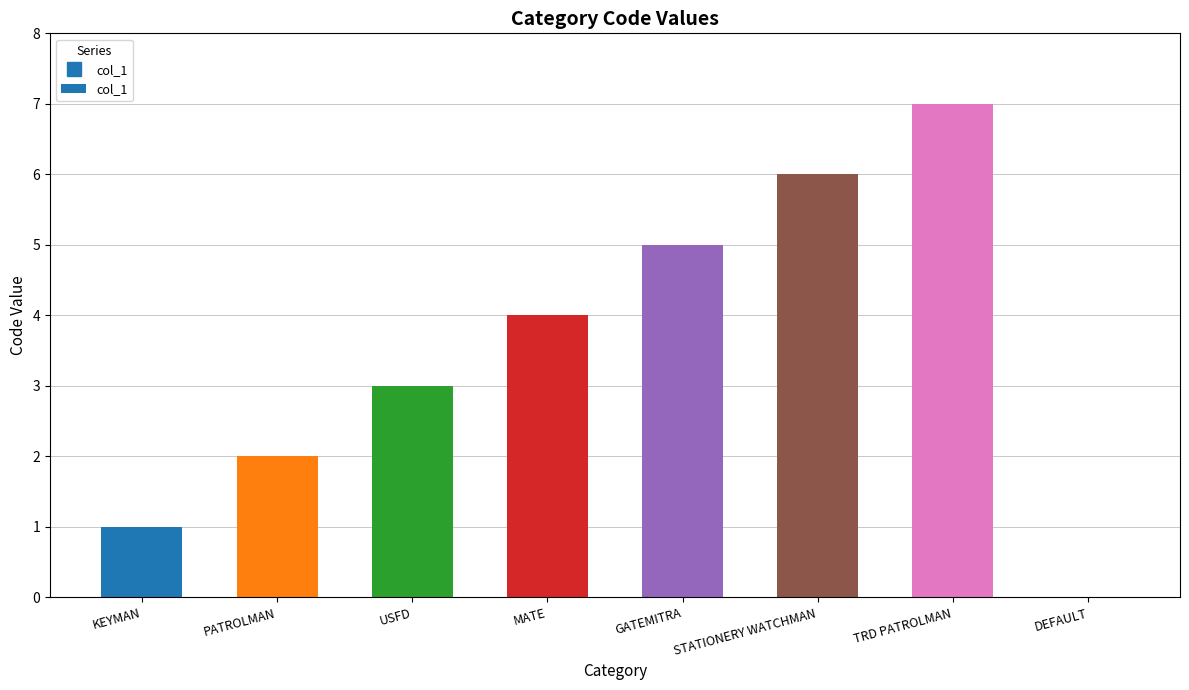

At which category does the chart reach its peak across all series?

TRD PATROLMAN